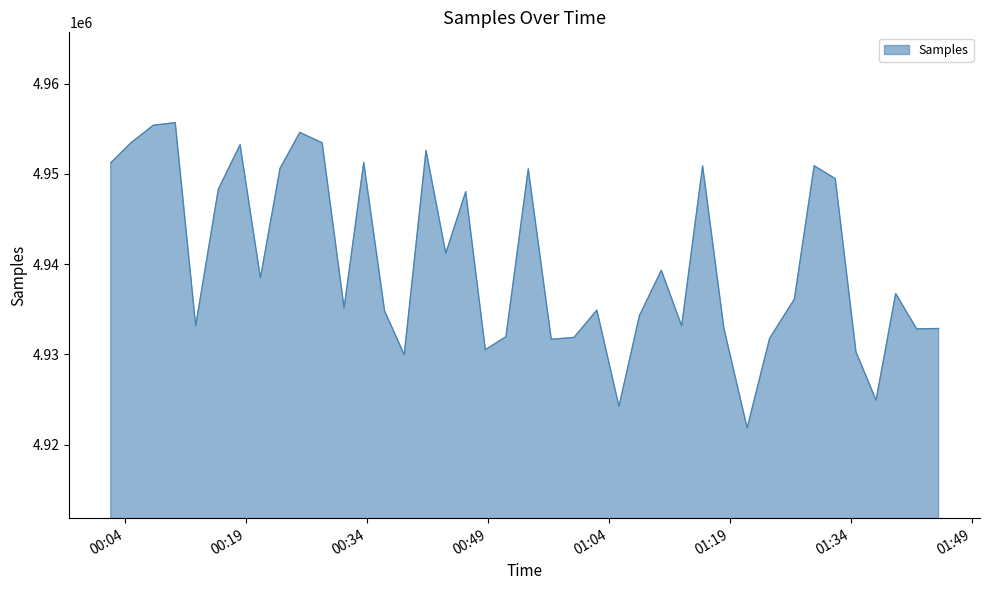

What is the difference between the maximum and minimum values?

33803